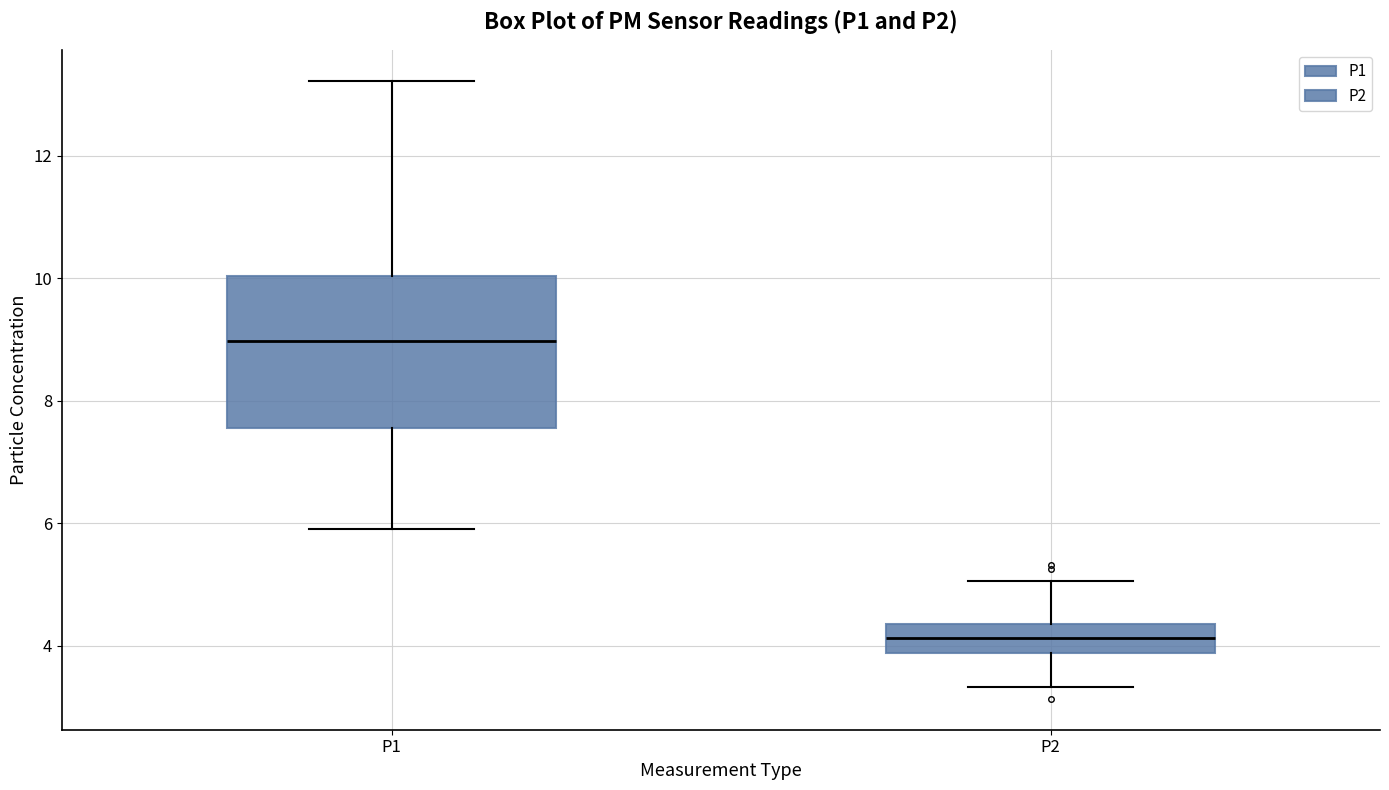

Which box's median line is the highest?

P1